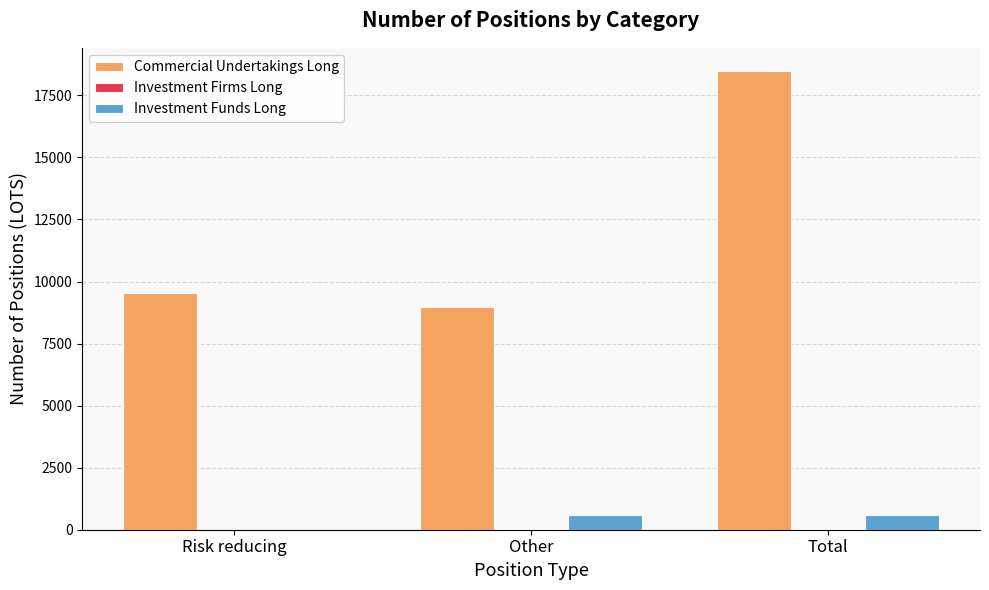

What is the sum of all Commercial Undertakings Long values?

36980